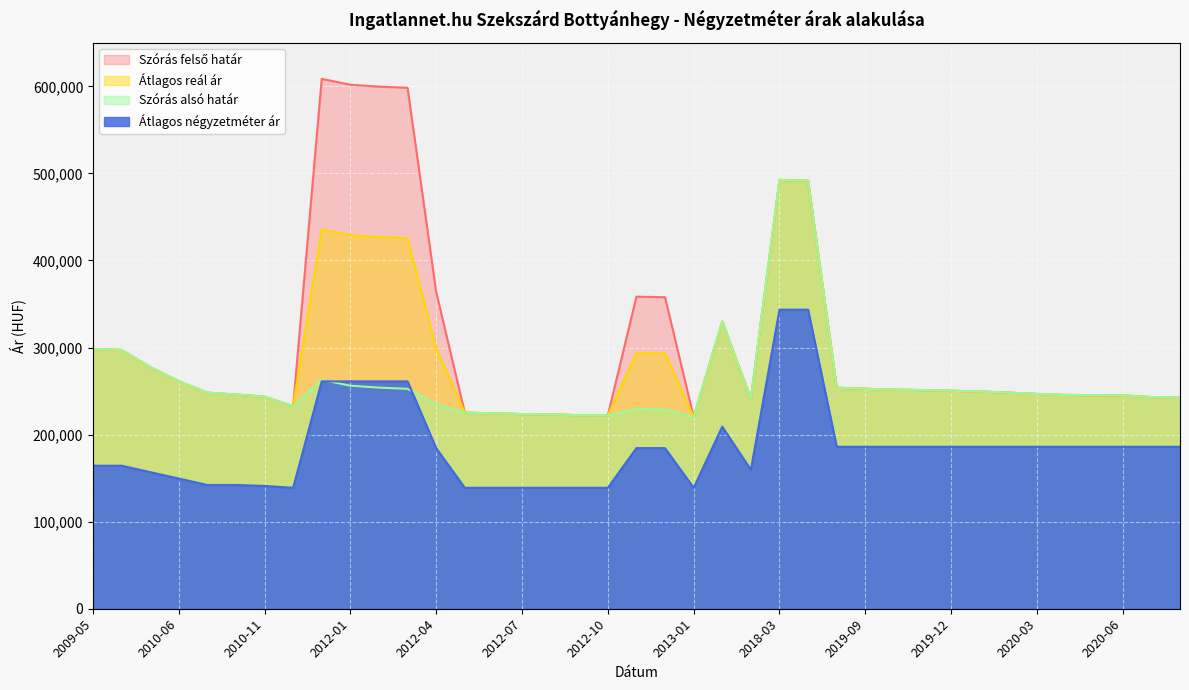

At how many categories does at least one series exceed 159148?

39